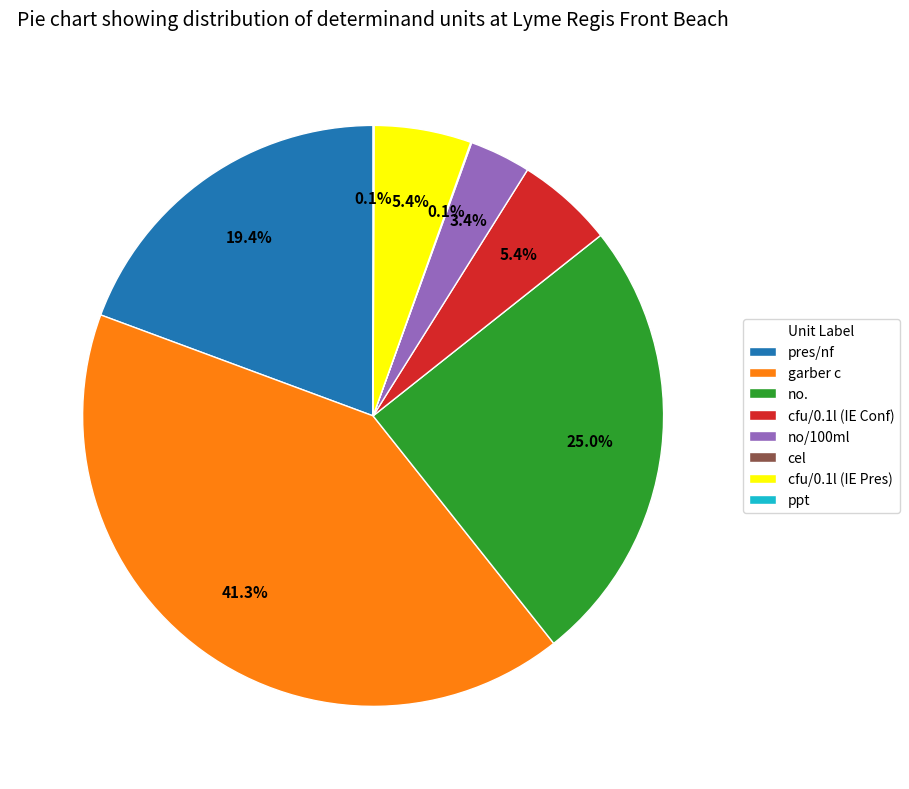

Which slice is the largest?

garber c